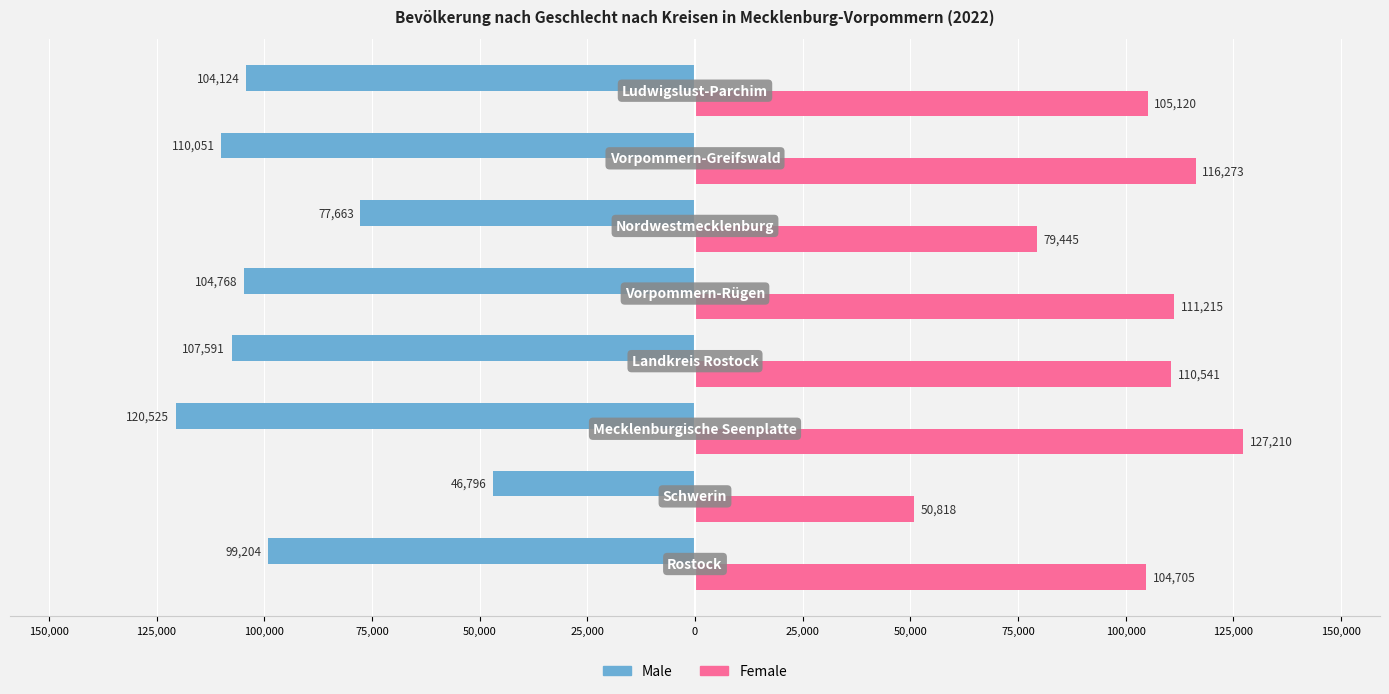

What are all the series names shown in the legend?

Male, Female